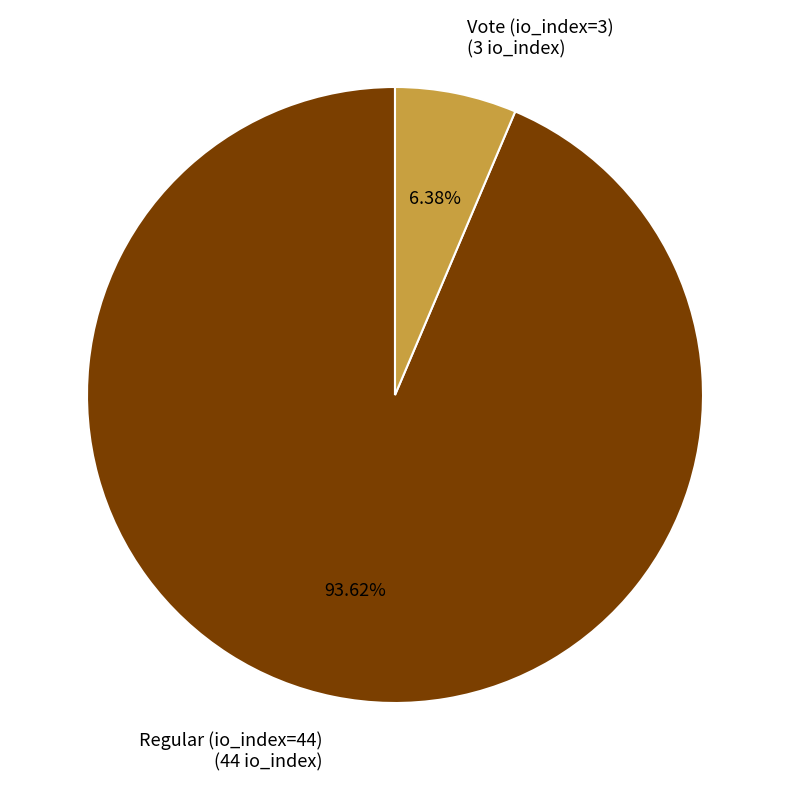

Rank the categories by value from highest to lowest.

Regular (io_index=44), Vote (io_index=3)